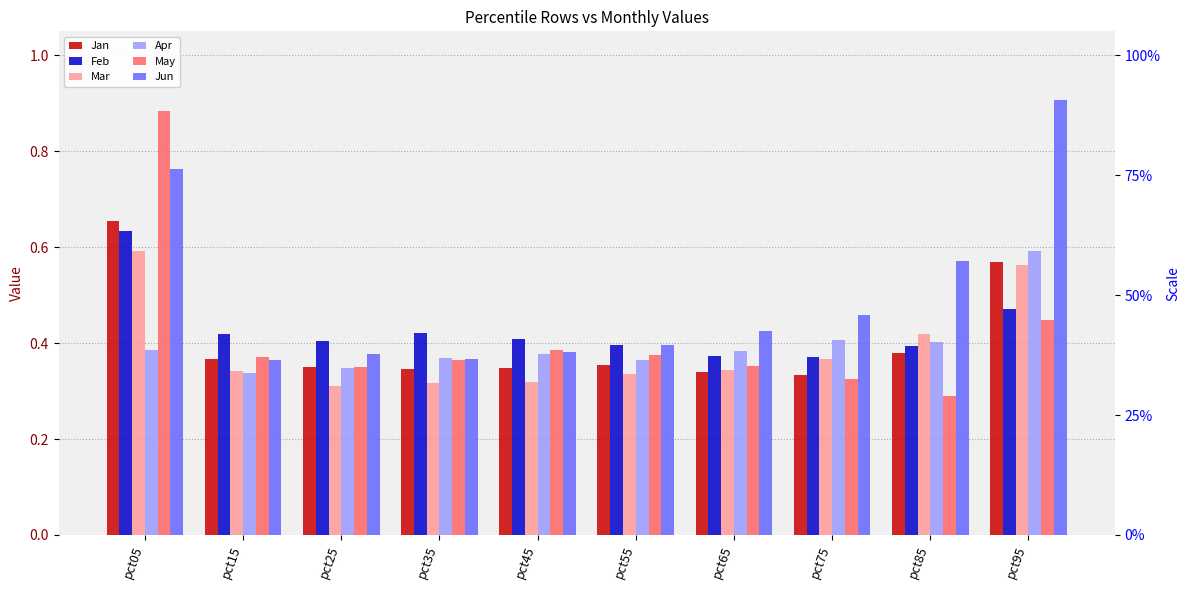

What is the total value across all series at pct15?

2.2